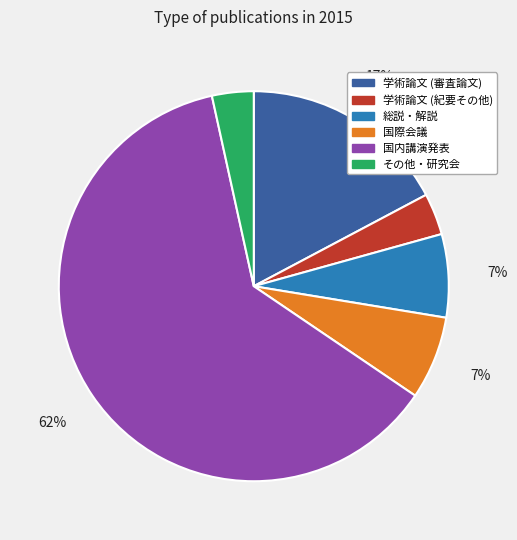

Combined, do 総説・解説 and 国際会議 account for over 50%?

No